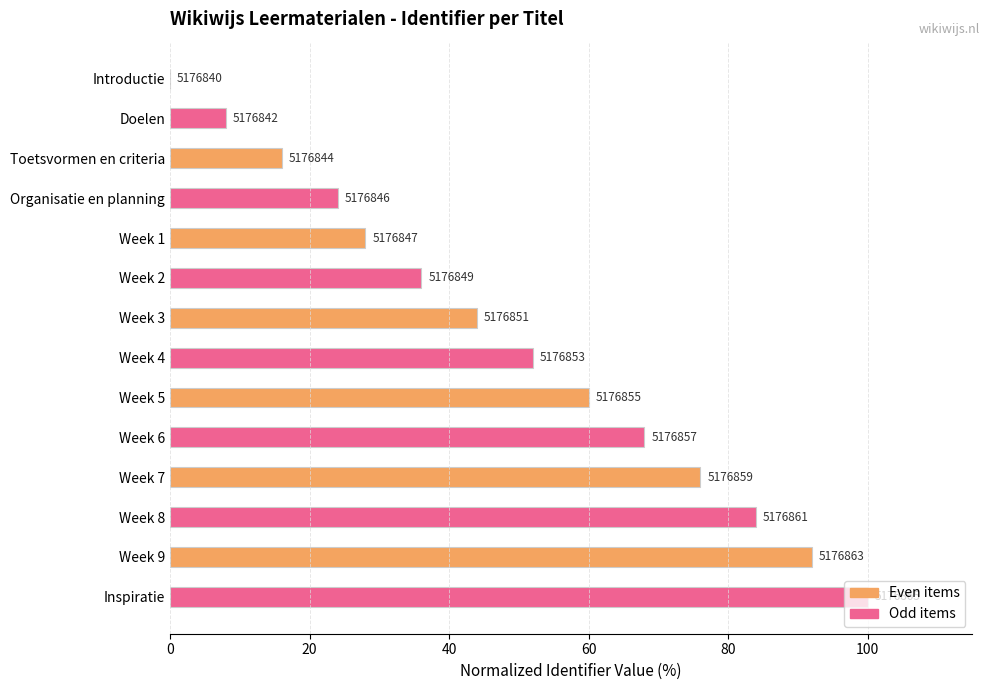

How many values are above zero?

13